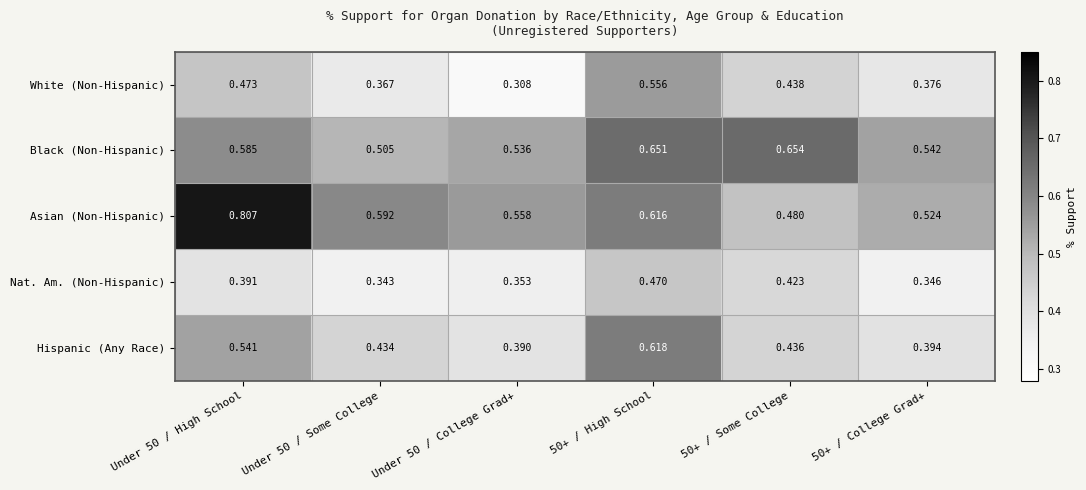

Which series changed the most between Under 50 / College Grad+ and 50+ / High School?

White (Non-Hispanic)